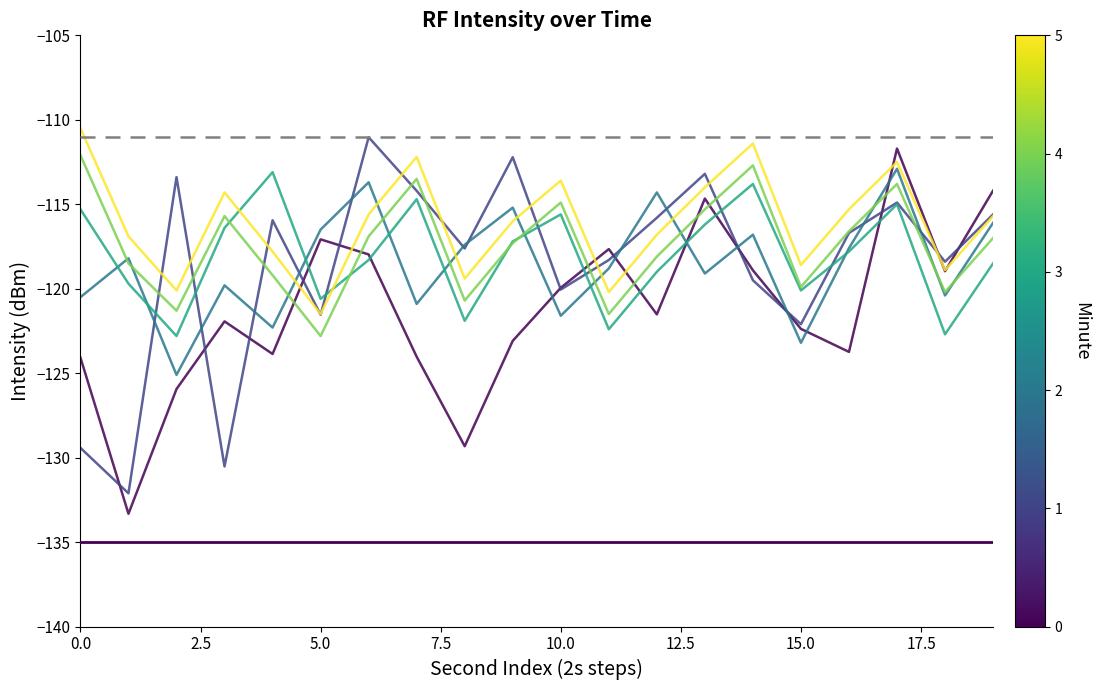

What is the smallest value displayed?

-133.3